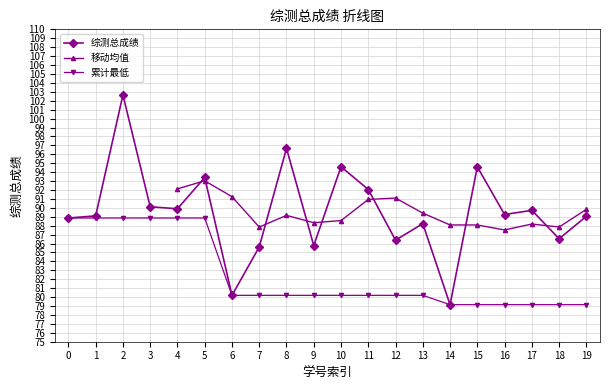

What is the value of the 8th point from the left?

85.6